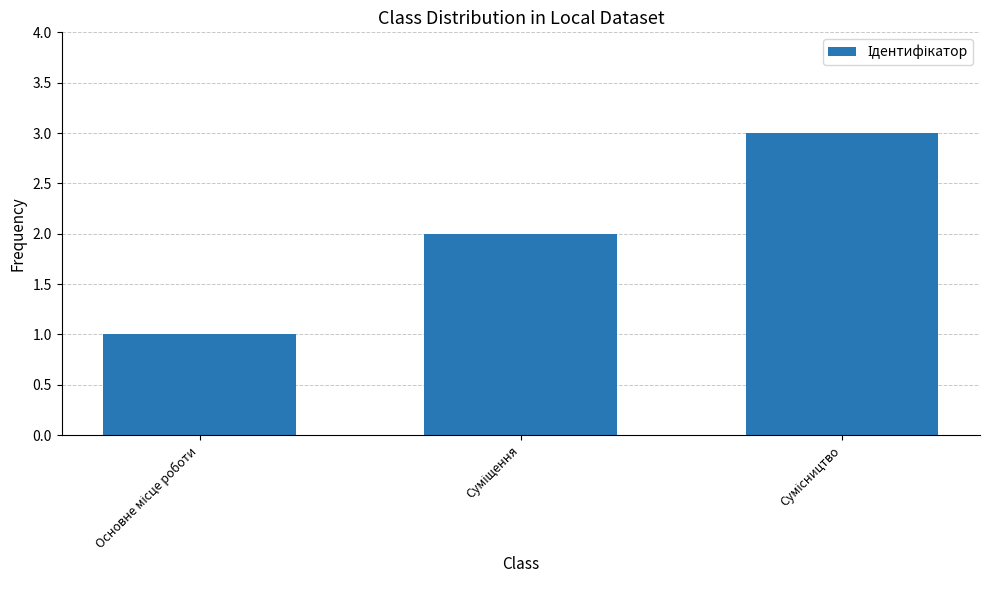

Are the bars horizontal?

No